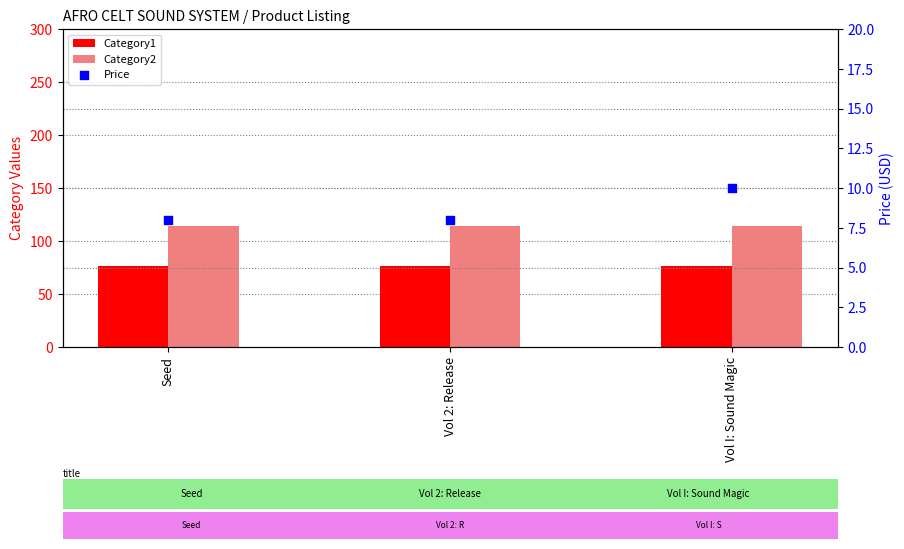

What are all the series names shown in the legend?

Category1, Category2, Price